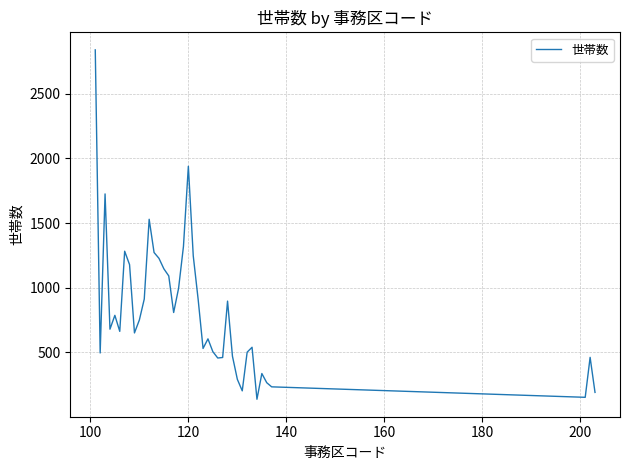

What is the smallest value displayed?

137